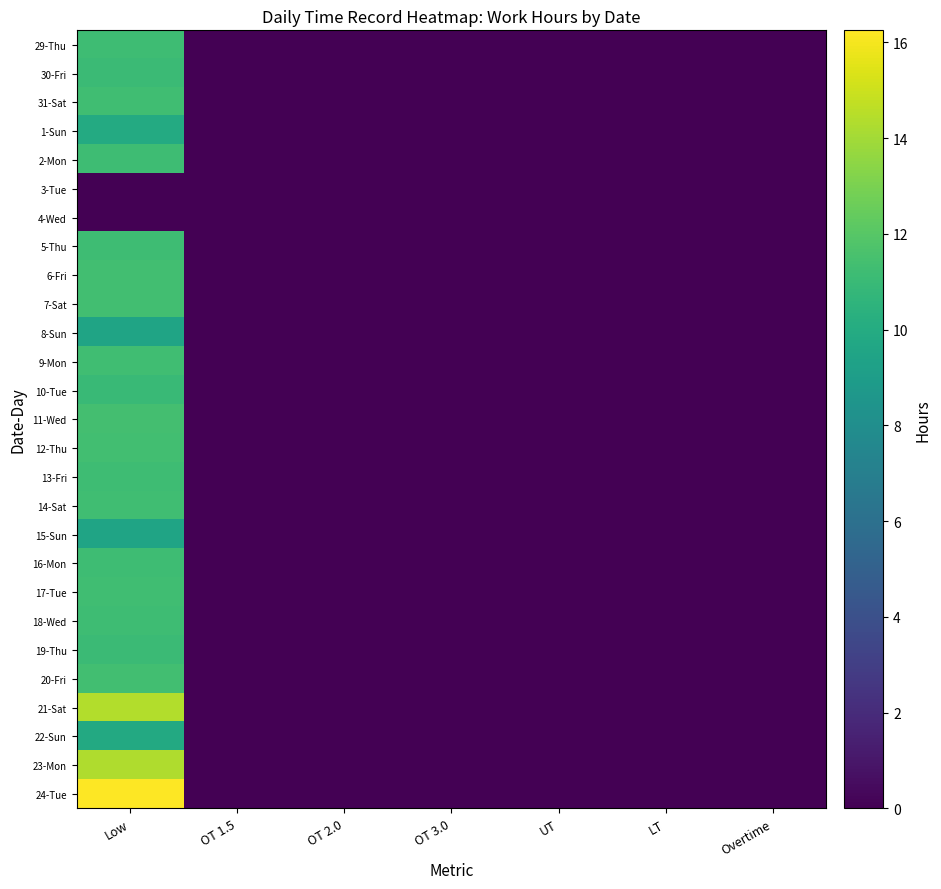

Reading left to right, what are all the values shown in this chart?

29-Thu: Low=11.2	OT 1.5=0.0	OT 2.0=0.0	OT 3.0=0.0	UT=0.0	LT=0.0	Overtime=0.0
30-Fri: Low=11.1	OT 1.5=0.0	OT 2.0=0.0	OT 3.0=0.0	UT=0.0	LT=0.0	Overtime=0.0
31-Sat: Low=11.2	OT 1.5=0.0	OT 2.0=0.0	OT 3.0=0.0	UT=0.0	LT=0.0	Overtime=0.0
1-Sun: Low=9.9	OT 1.5=0.0	OT 2.0=0.0	OT 3.0=0.0	UT=0.0	LT=0.0	Overtime=0.0
2-Mon: Low=11.2	OT 1.5=0.0	OT 2.0=0.0	OT 3.0=0.0	UT=0.0	LT=0.0	Overtime=0.0
3-Tue: Low=0.0	OT 1.5=0.0	OT 2.0=0.0	OT 3.0=0.0	UT=0.0	LT=0.0	Overtime=0.0
4-Wed: Low=0.0	OT 1.5=0.0	OT 2.0=0.0	OT 3.0=0.0	UT=0.0	LT=0.0	Overtime=0.0
5-Thu: Low=11.2	OT 1.5=0.0	OT 2.0=0.0	OT 3.0=0.0	UT=0.0	LT=0.0	Overtime=0.0
6-Fri: Low=11.3	OT 1.5=0.0	OT 2.0=0.0	OT 3.0=0.0	UT=0.0	LT=0.0	Overtime=0.0
7-Sat: Low=11.3	OT 1.5=0.0	OT 2.0=0.0	OT 3.0=0.0	UT=0.0	LT=0.0	Overtime=0.0
8-Sun: Low=9.5	OT 1.5=0.0	OT 2.0=0.0	OT 3.0=0.0	UT=0.0	LT=0.0	Overtime=0.0
9-Mon: Low=11.3	OT 1.5=0.0	OT 2.0=0.0	OT 3.0=0.0	UT=0.0	LT=0.0	Overtime=0.0
10-Tue: Low=11.0	OT 1.5=0.0	OT 2.0=0.0	OT 3.0=0.0	UT=0.0	LT=0.0	Overtime=0.0
11-Wed: Low=11.4	OT 1.5=0.0	OT 2.0=0.0	OT 3.0=0.0	UT=0.0	LT=0.0	Overtime=0.0
12-Thu: Low=11.3	OT 1.5=0.0	OT 2.0=0.0	OT 3.0=0.0	UT=0.0	LT=0.0	Overtime=0.0
13-Fri: Low=11.2	OT 1.5=0.0	OT 2.0=0.0	OT 3.0=0.0	UT=0.0	LT=0.0	Overtime=0.0
14-Sat: Low=11.3	OT 1.5=0.0	OT 2.0=0.0	OT 3.0=0.0	UT=0.0	LT=0.0	Overtime=0.0
15-Sun: Low=9.5	OT 1.5=0.0	OT 2.0=0.0	OT 3.0=0.0	UT=0.0	LT=0.0	Overtime=0.0
16-Mon: Low=11.2	OT 1.5=0.0	OT 2.0=0.0	OT 3.0=0.0	UT=0.0	LT=0.0	Overtime=0.0
17-Tue: Low=11.3	OT 1.5=0.0	OT 2.0=0.0	OT 3.0=0.0	UT=0.0	LT=0.0	Overtime=0.0
18-Wed: Low=11.2	OT 1.5=0.0	OT 2.0=0.0	OT 3.0=0.0	UT=0.0	LT=0.0	Overtime=0.0
19-Thu: Low=11.1	OT 1.5=0.0	OT 2.0=0.0	OT 3.0=0.0	UT=0.0	LT=0.0	Overtime=0.0
20-Fri: Low=11.3	OT 1.5=0.0	OT 2.0=0.0	OT 3.0=0.0	UT=0.0	LT=0.0	Overtime=0.0
21-Sat: Low=14.4	OT 1.5=0.0	OT 2.0=0.0	OT 3.0=0.0	UT=0.0	LT=0.0	Overtime=0.0
22-Sun: Low=9.9	OT 1.5=0.0	OT 2.0=0.0	OT 3.0=0.0	UT=0.0	LT=0.0	Overtime=0.0
23-Mon: Low=14.3	OT 1.5=0.0	OT 2.0=0.0	OT 3.0=0.0	UT=0.0	LT=0.0	Overtime=0.0
24-Tue: Low=16.2	OT 1.5=0.0	OT 2.0=0.0	OT 3.0=0.0	UT=0.0	LT=0.0	Overtime=0.0